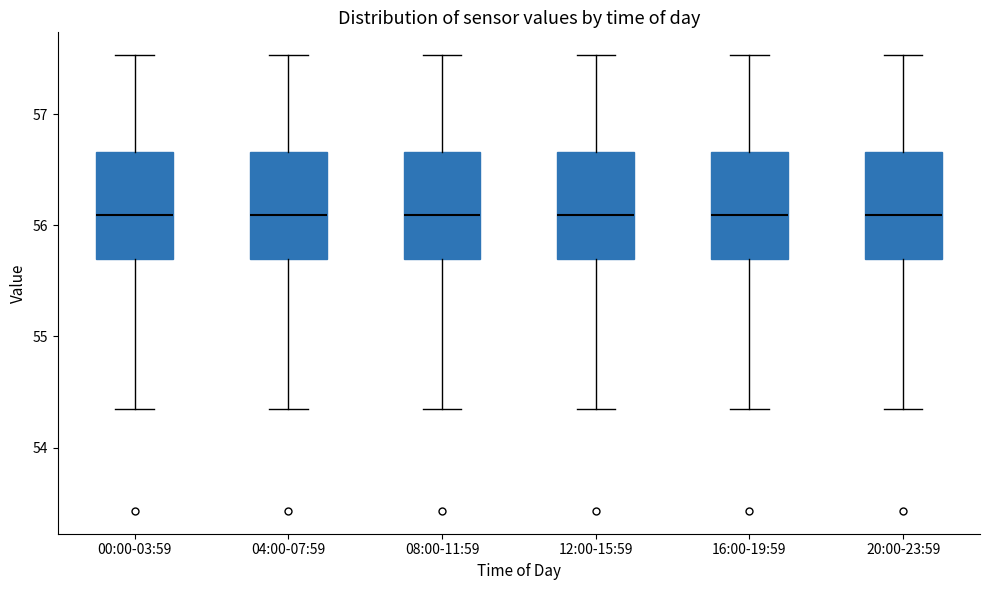

Reading left to right, transcribe this box plot: for each box, give where its median line is, the range the box spans, and where its two whiskers end, as read against the y-axis. The values are not printed on the chart, so give them approximately, as read against the axis.

00:00-03:59: median 56.1, box 55.7 to 56.7, whiskers 54.4 to 57.5
04:00-07:59: median 56.1, box 55.7 to 56.7, whiskers 54.4 to 57.5
08:00-11:59: median 56.1, box 55.7 to 56.7, whiskers 54.4 to 57.5
12:00-15:59: median 56.1, box 55.7 to 56.7, whiskers 54.4 to 57.5
16:00-19:59: median 56.1, box 55.7 to 56.7, whiskers 54.4 to 57.5
20:00-23:59: median 56.1, box 55.7 to 56.7, whiskers 54.4 to 57.5